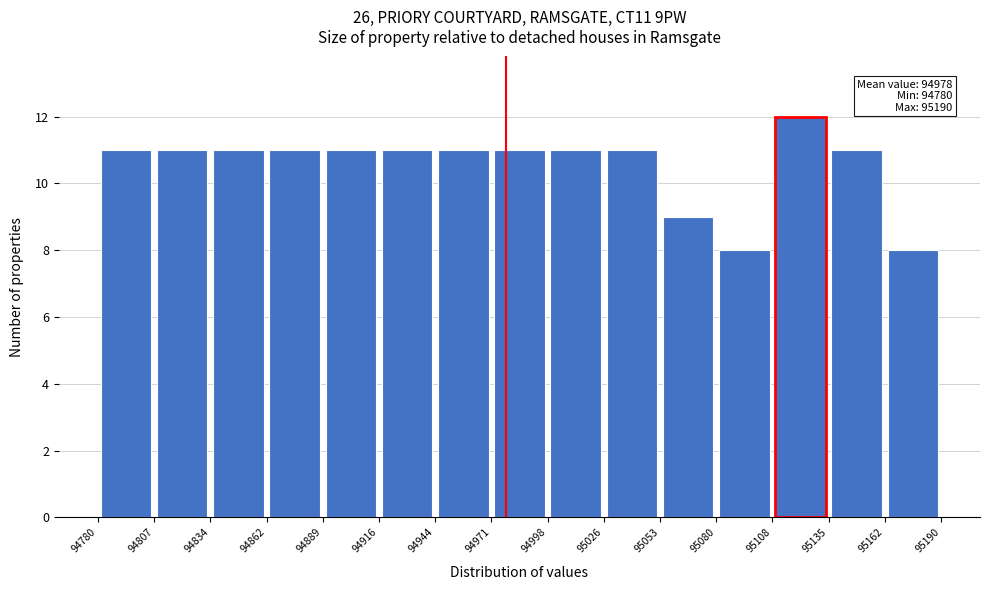

Which range on the x-axis has the tallest bar?

95108 to 95135